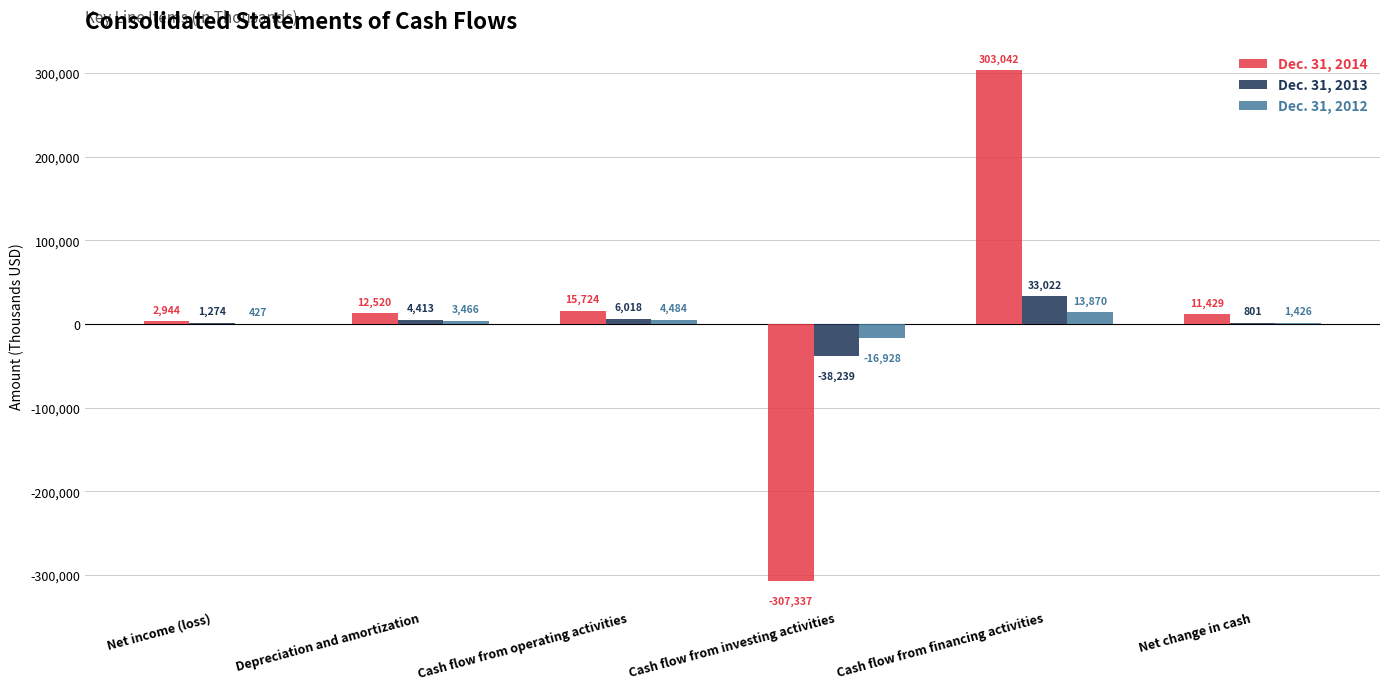

Reading left to right, list all the values displayed in this chart.

Dec. 31, 2014: 2944	12520	15724	-307337	303042	11429
Dec. 31, 2013: 1274	4413	6018	-38239	33022	801
Dec. 31, 2012: 427	3466	4484	-16928	13870	1426